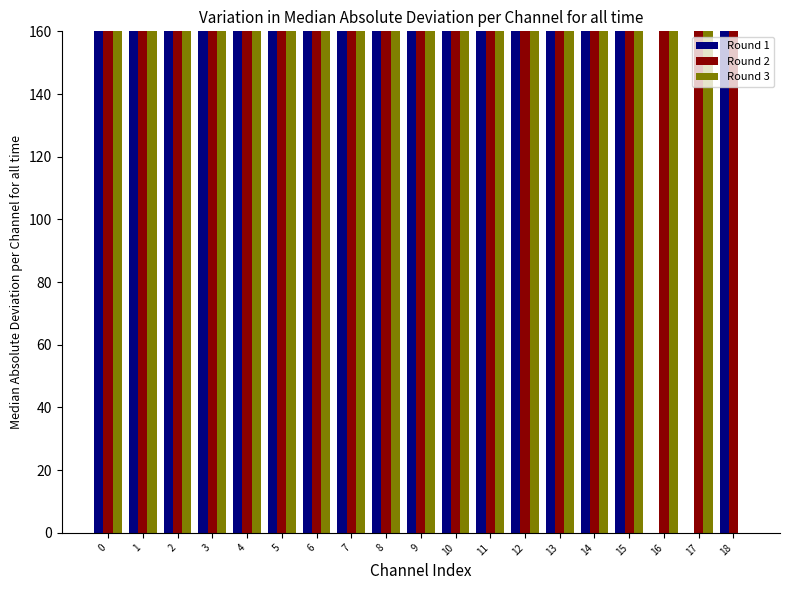

The value of Round 1 at 0 is 393.1. True or false?

True